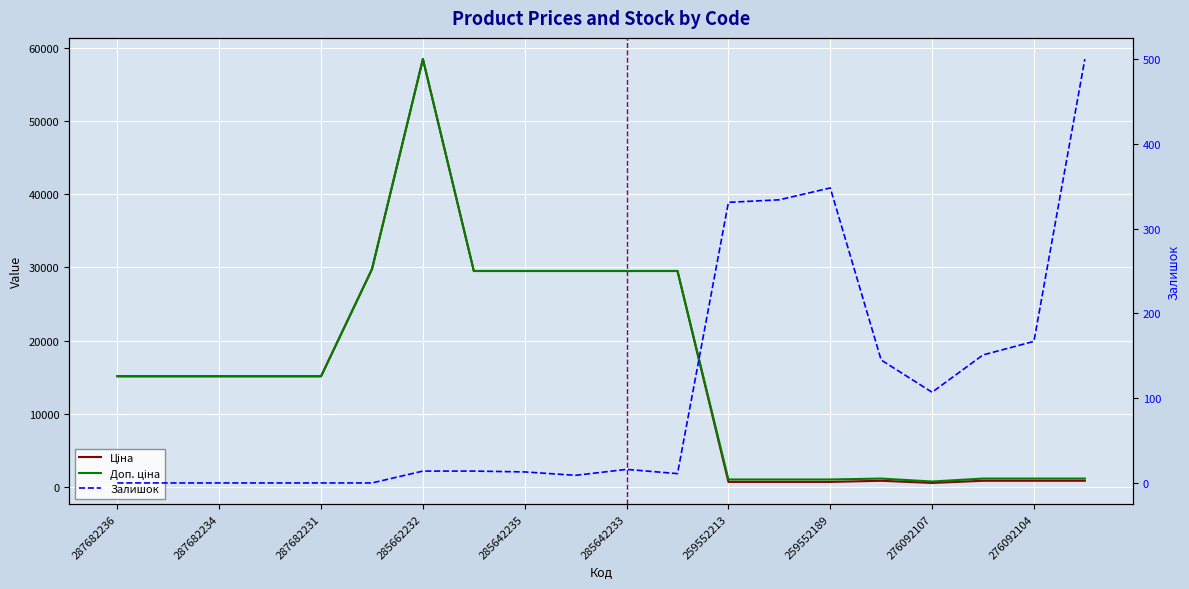

True or false: Доп. ціна and Залишок intersect in this chart.

False